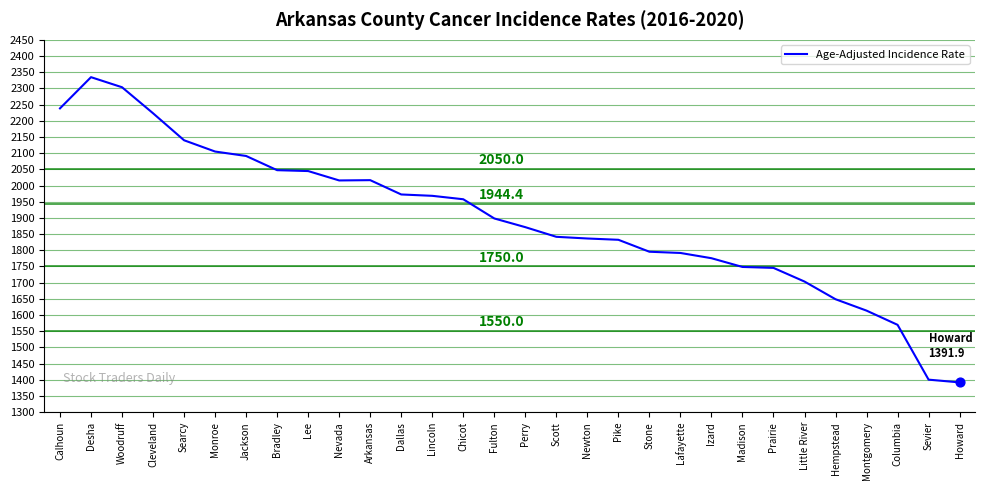

What is the ratio of the value at Sevier to the value at Calhoun?

0.6